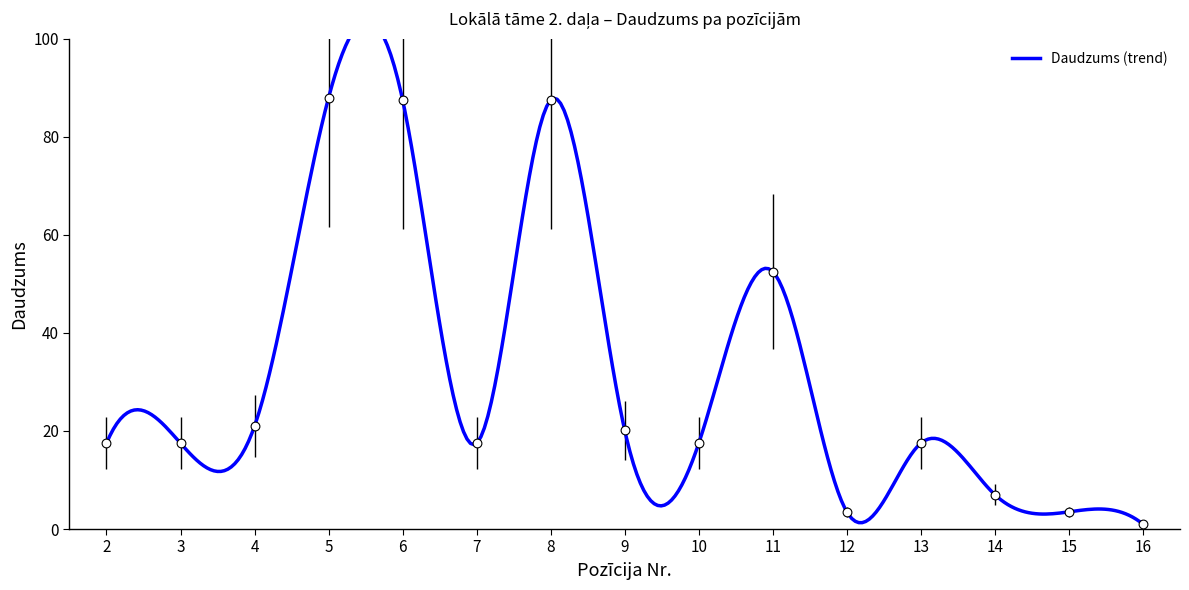

What is the ratio of the value at 8 to the value at 5?

1.0